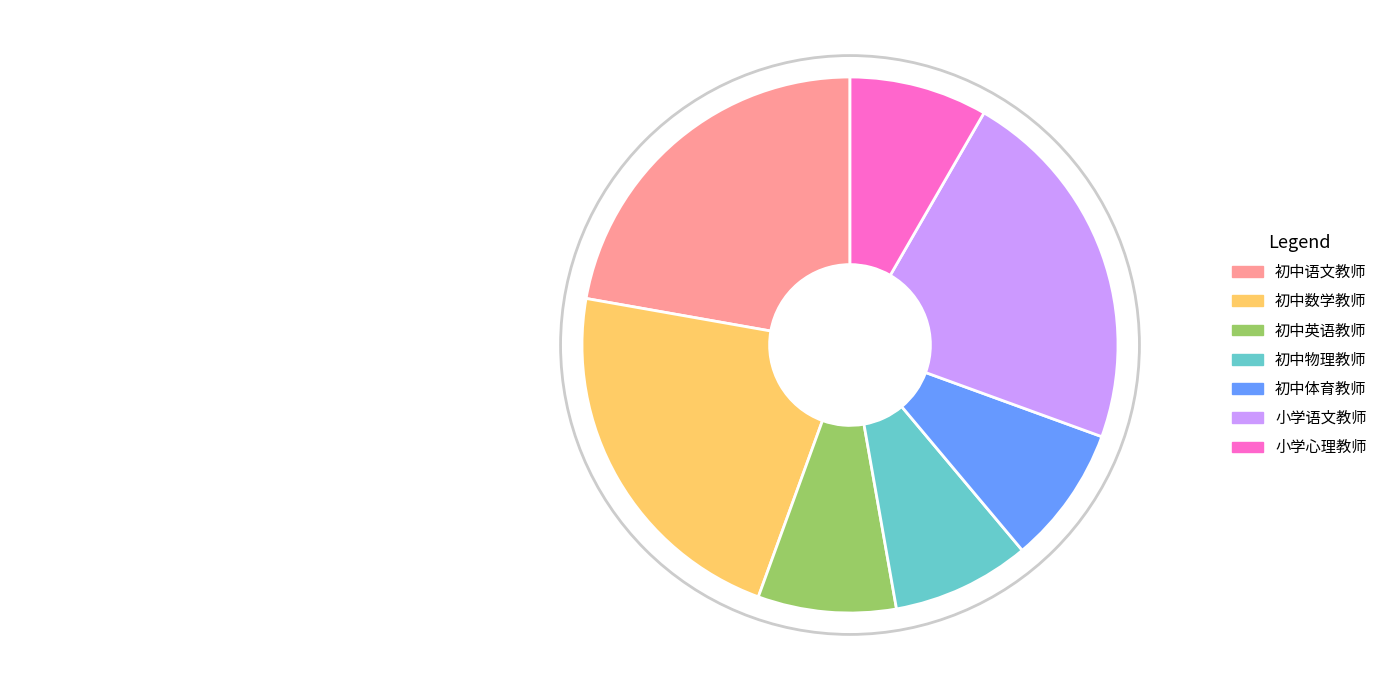

The 小学心理教师 slice represents 8% of the pie. True or false?

True